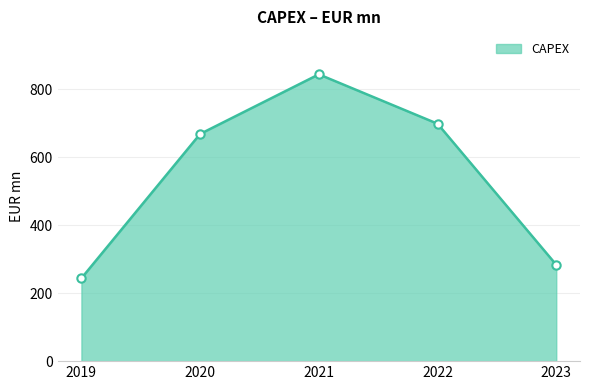

The chart shows a value of 231.2 at 2022. True or false?

False